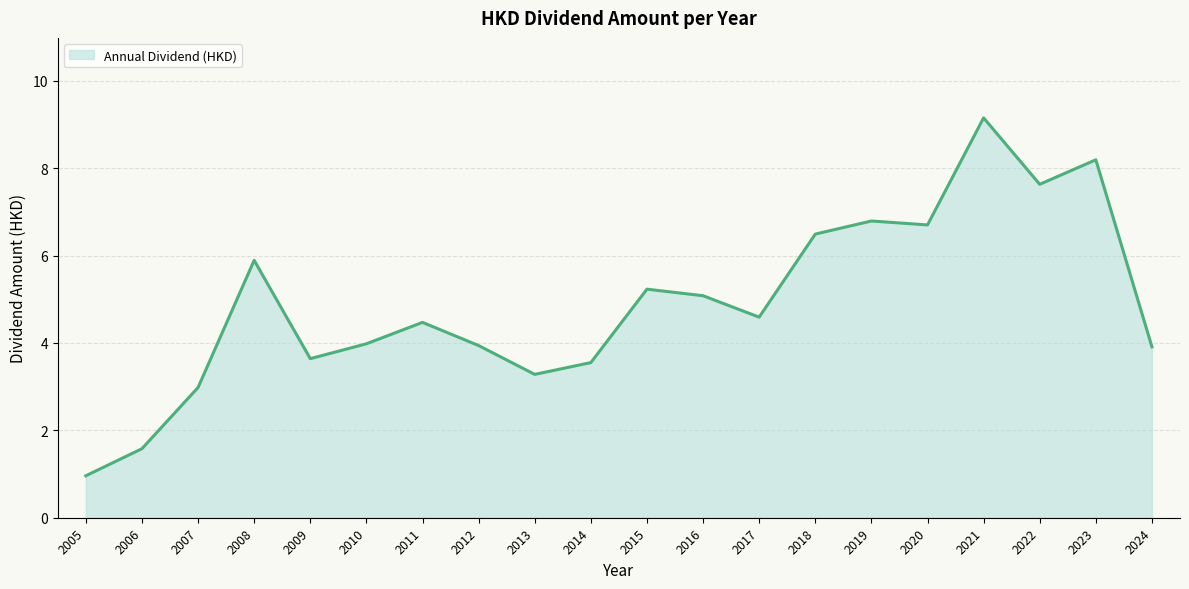

What is the sum of the values at 2023 and 2012?

12.1